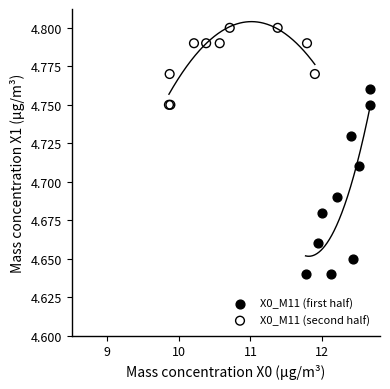

What are all the series names shown in the legend?

X0_M11 (first half), X0_M11 (second half)